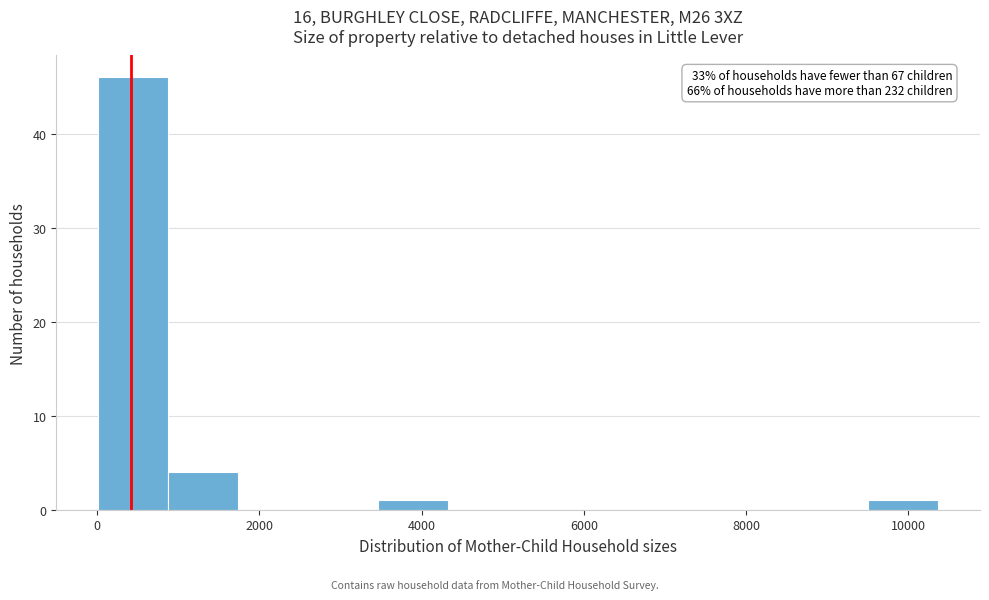

Over which range of the x-axis is the bar tallest?

0 to 800